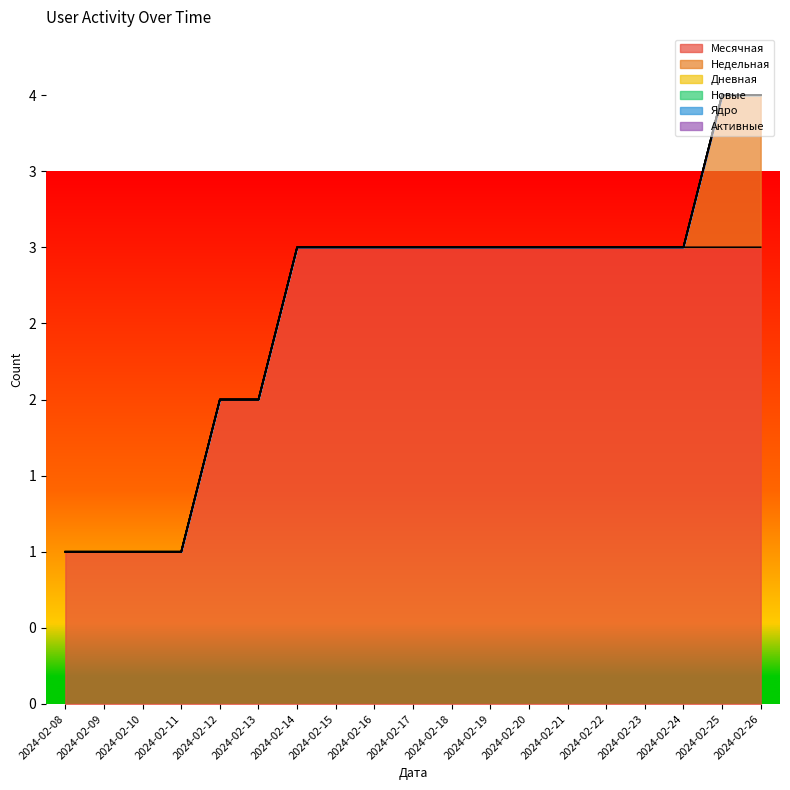

Does the chart display data point markers on the line(s)?

No